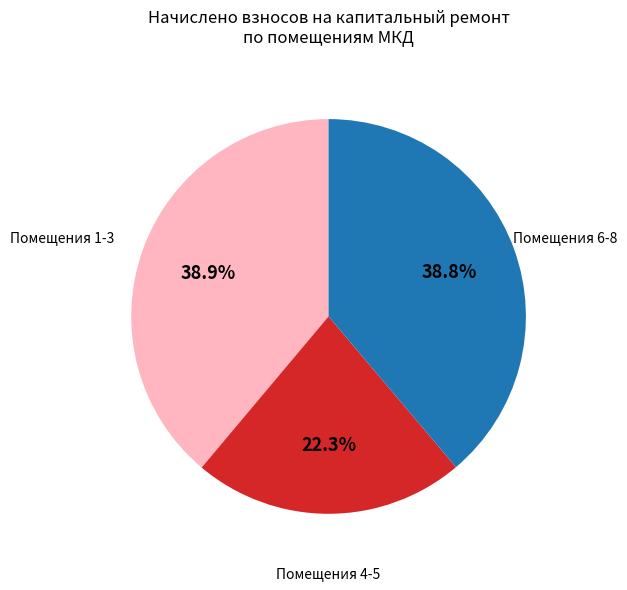

How many segments does this pie chart have?

3